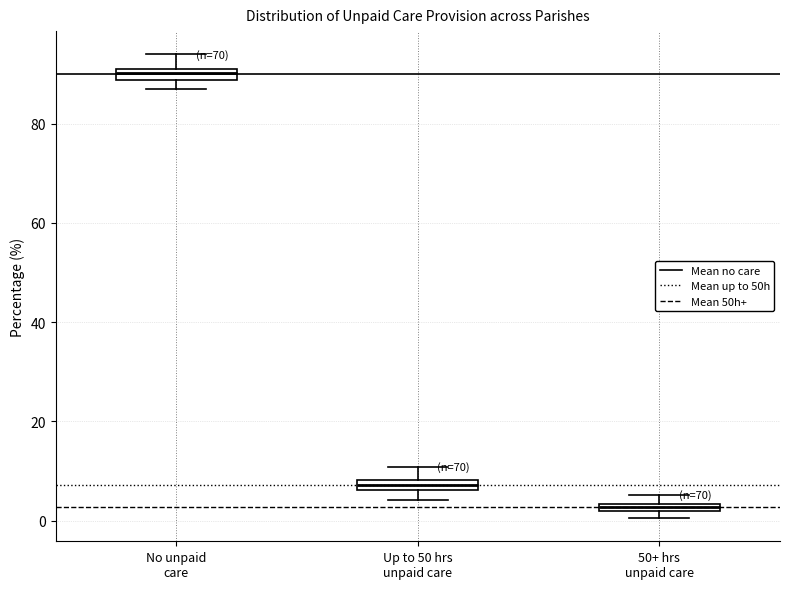

Where is the upper edge of the box for No unpaid care on the y-axis? The values are not printed on the chart, so give them approximately, as read against the axis.

92